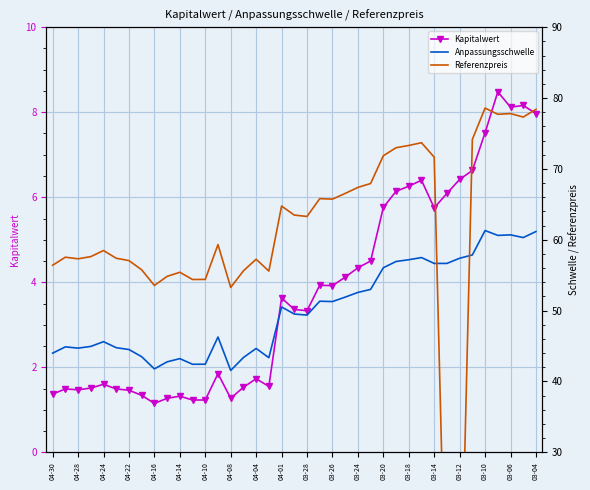

List the series in order of their overall mean, lowest first.

Kapitalwert, Anpassungsschwelle, Referenzpreis